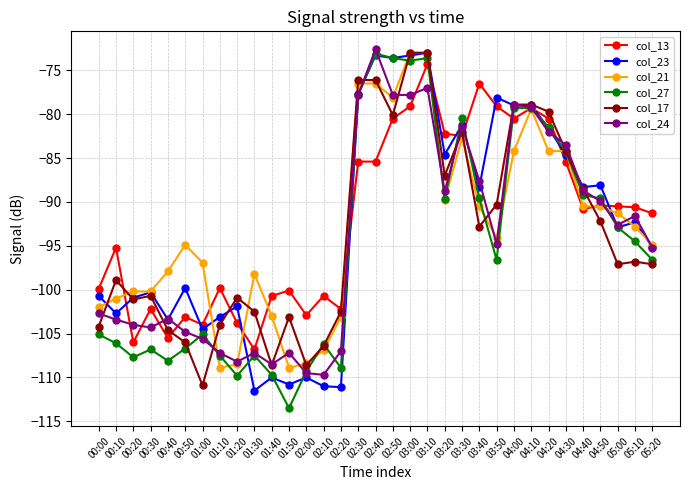

At which label does col_27 first exceed -96?

02:30